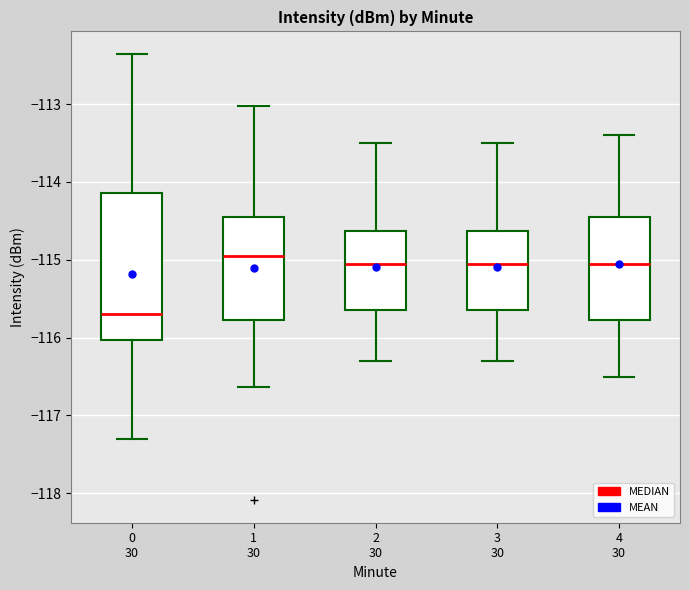

Comparing the boxes themselves (not the whiskers), which one is the tallest?

0 30